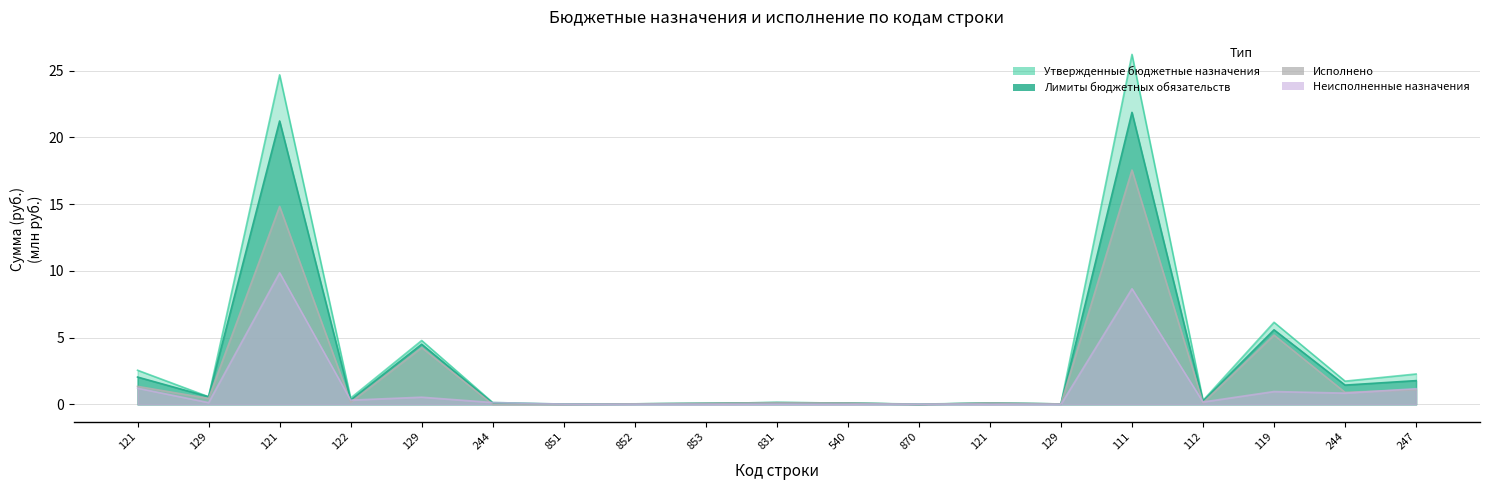

Rank the series by their maximum value, from highest to lowest.

Утвержденные бюджетные назначения, Лимиты бюджетных обязательств, Исполнено, Неисполненные назначения